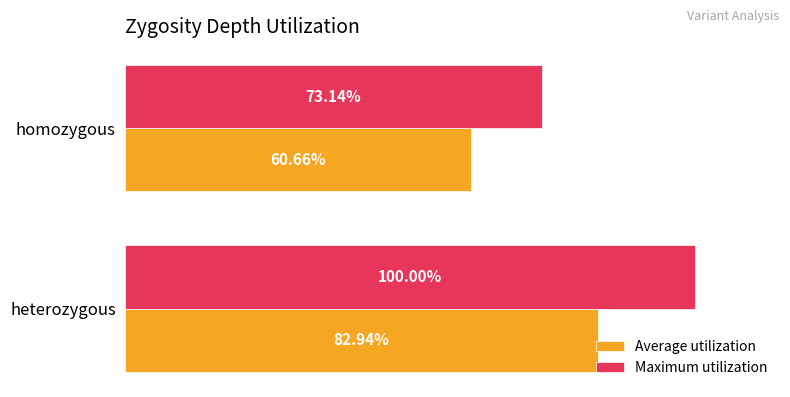

At which category is the sum across all series the highest?

heterozygous